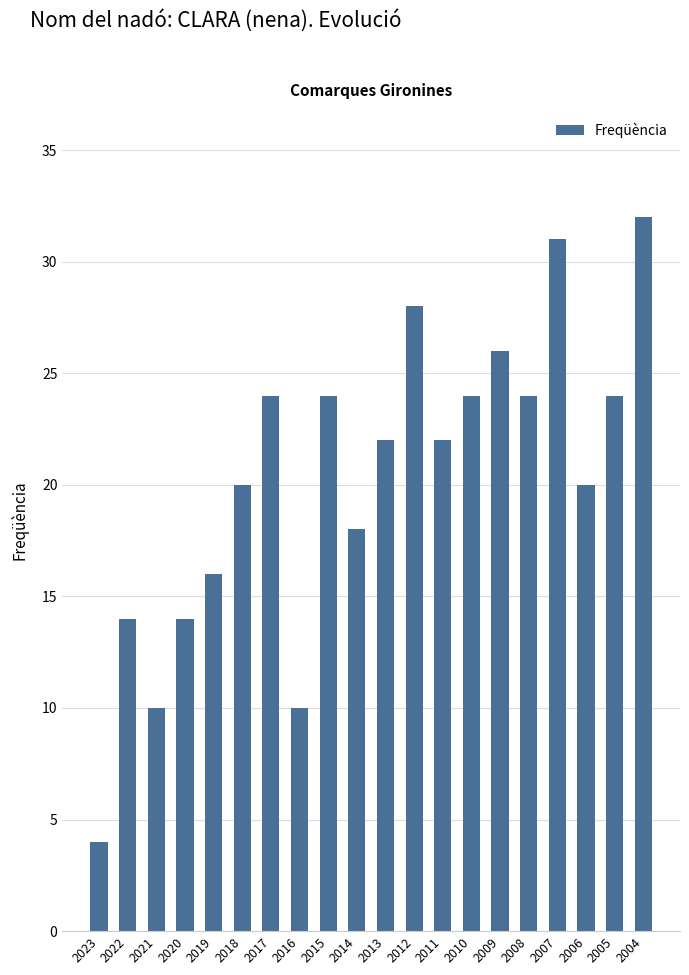

Reading right to left, extract all data points from this chart.

2004=32	2005=24	2006=20	2007=31	2008=24	2009=26	2010=24	2011=22	2012=28	2013=22	2014=18	2015=24	2016=10	2017=24	2018=20	2019=16	2020=14	2021=10	2022=14	2023=4